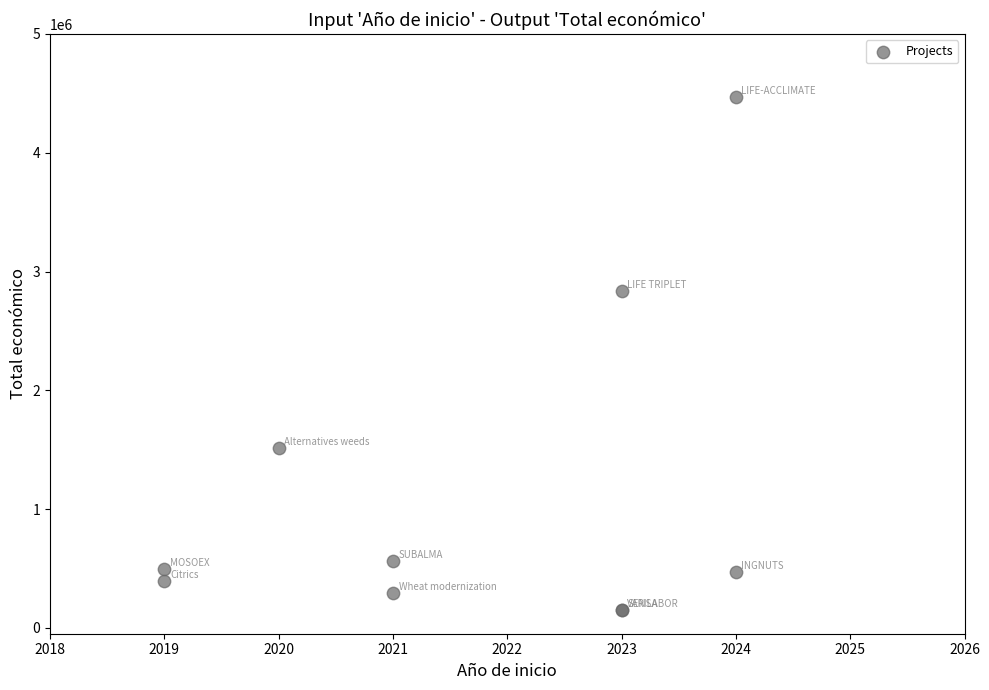

What Y value in the scatter plot is closest to 2309269?

2839669